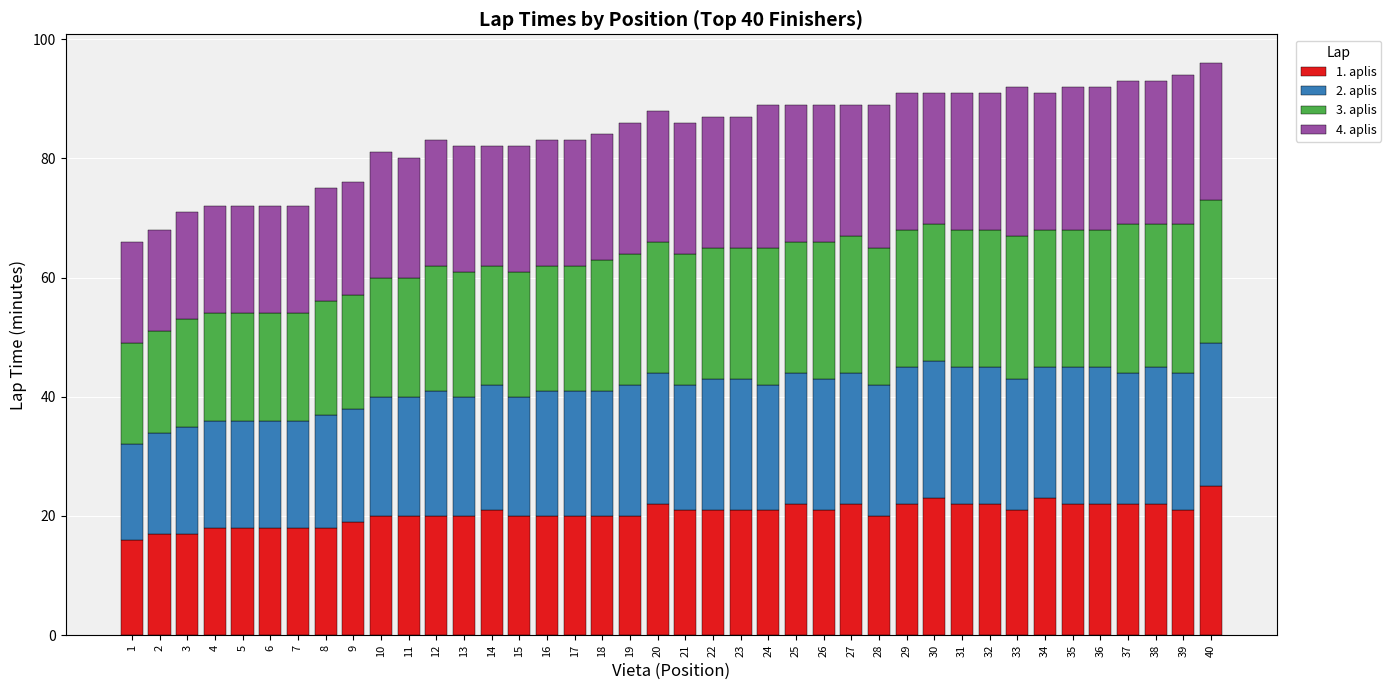

The 1. aplis series shows 20 at 13. True or false?

True